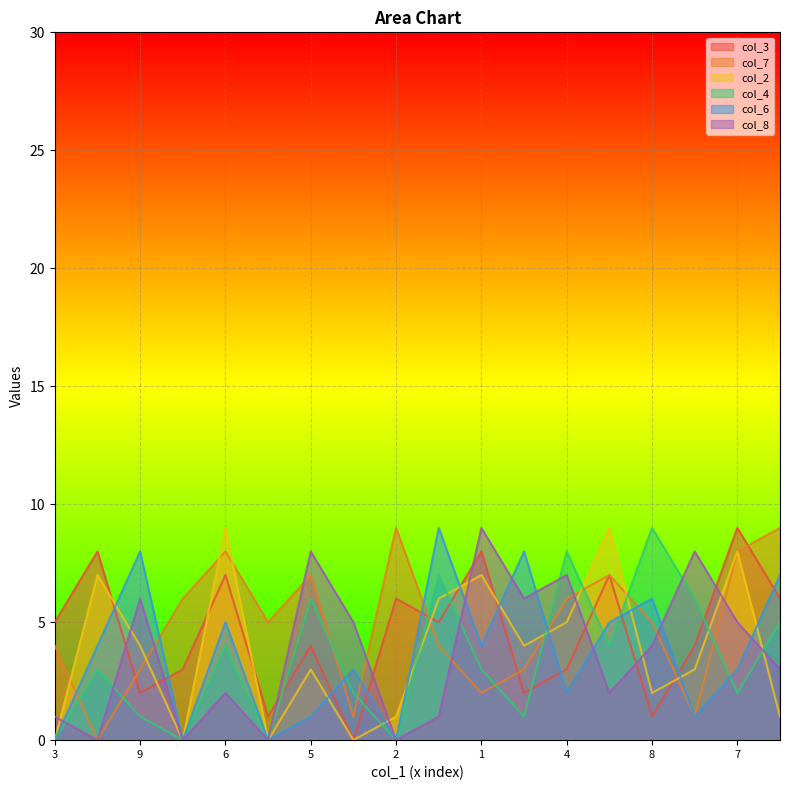

How many series are shown in this chart?

6